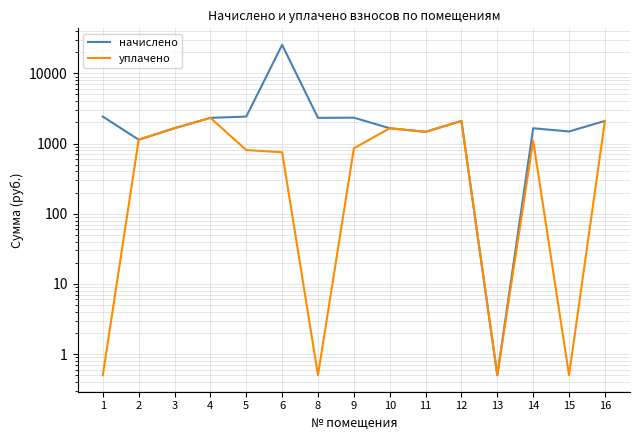

Reading right to left, transcribe all the data shown in this chart.

начислено: 16=2096.9	15=1484.7	14=1649.7	13=0.5	12=2096.9	11=1466.4	10=1649.7	9=2335.2	8=2320.6	6=25454.8	5=2419.6	4=2320.6	3=1653.4	2=1132.8	1=2419.6
уплачено: 16=2096.9	15=0.5	14=1099.8	13=0.5	12=2096.9	11=1466.4	10=1649.7	9=853.4	8=0.5	6=750.8	5=806.5	4=2320.6	3=1653.4	2=1132.8	1=0.5